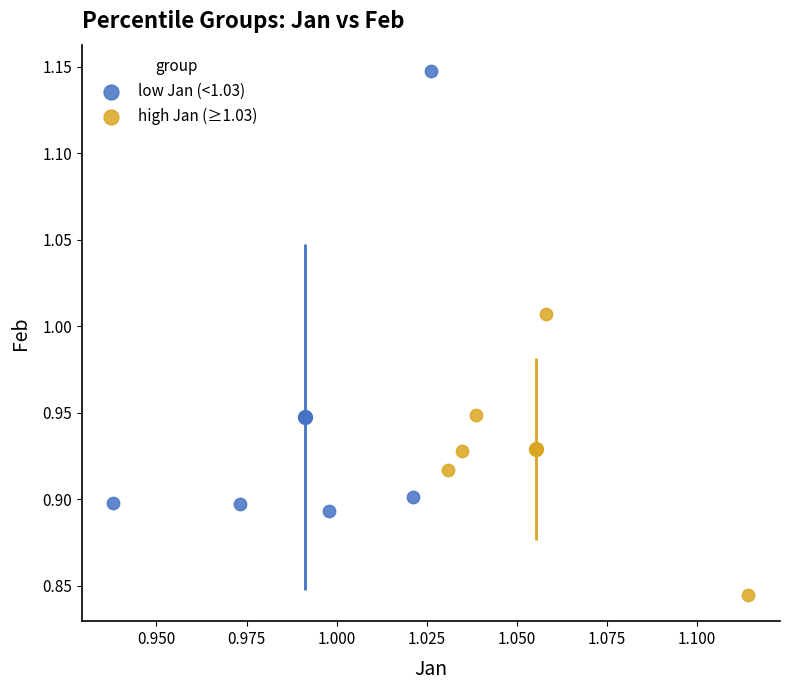

What are all the series names shown in the legend?

low Jan (<1.03), high Jan (≥1.03)